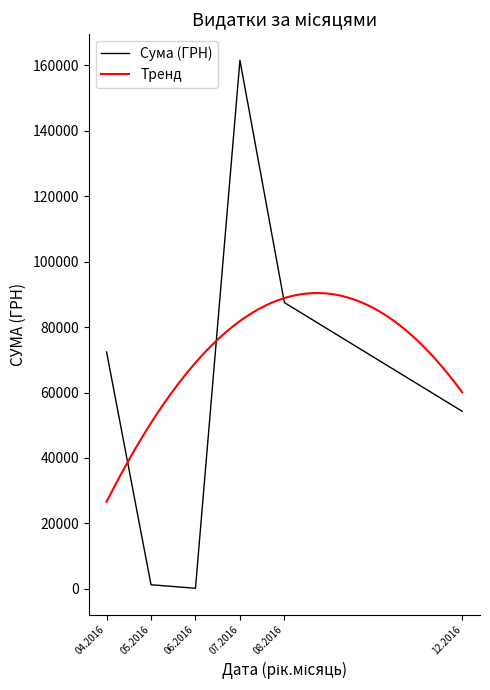

The value of Сума (ГРН) at 12.2016 is 54252.0. True or false?

True